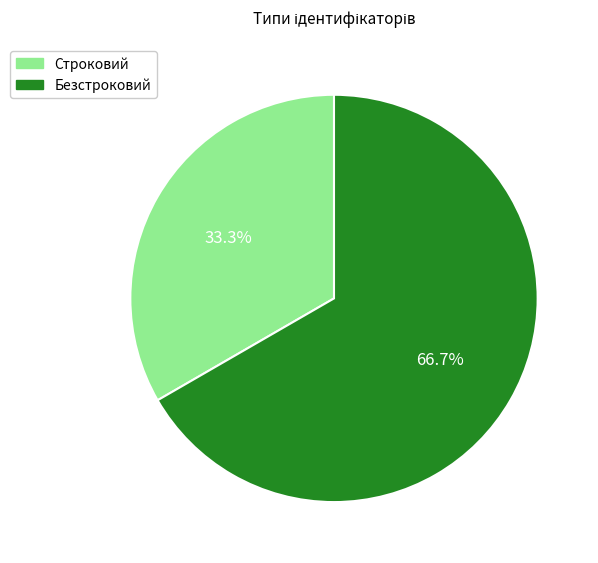

Do Строковий and Безстроковий together represent more than half of the pie?

Yes